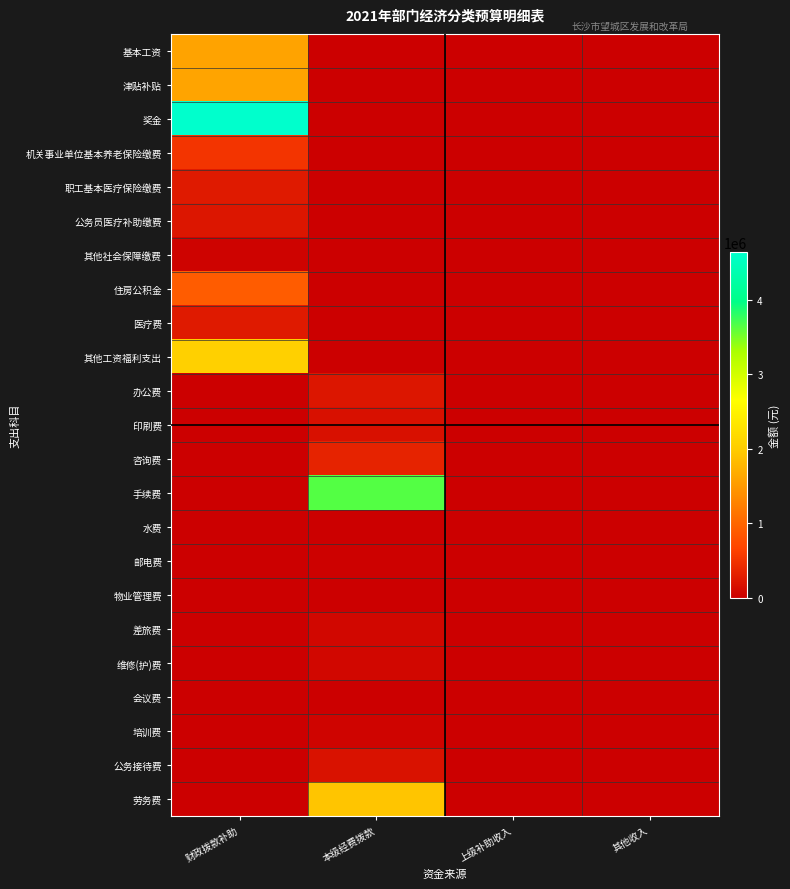

What is the difference between the highest and lowest values at 本级经费拨款?

3645000